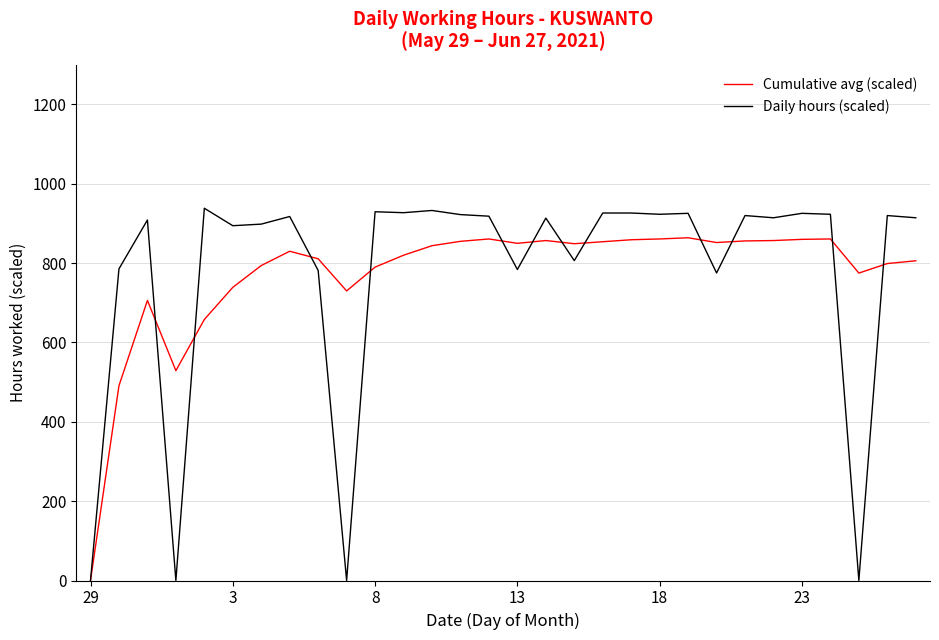

What is the greatest value displayed?

938.4